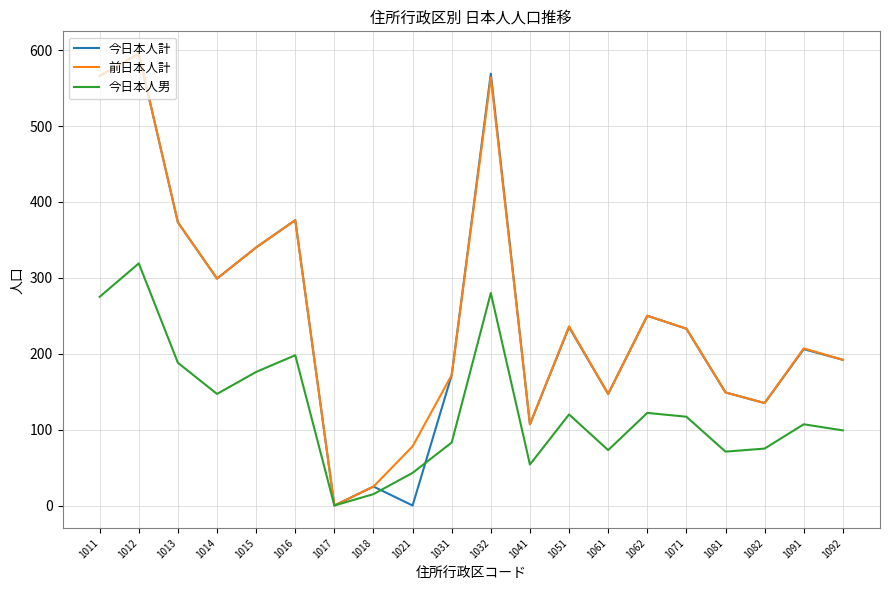

The 前日本人計 series shows 109 at 1051. True or false?

False